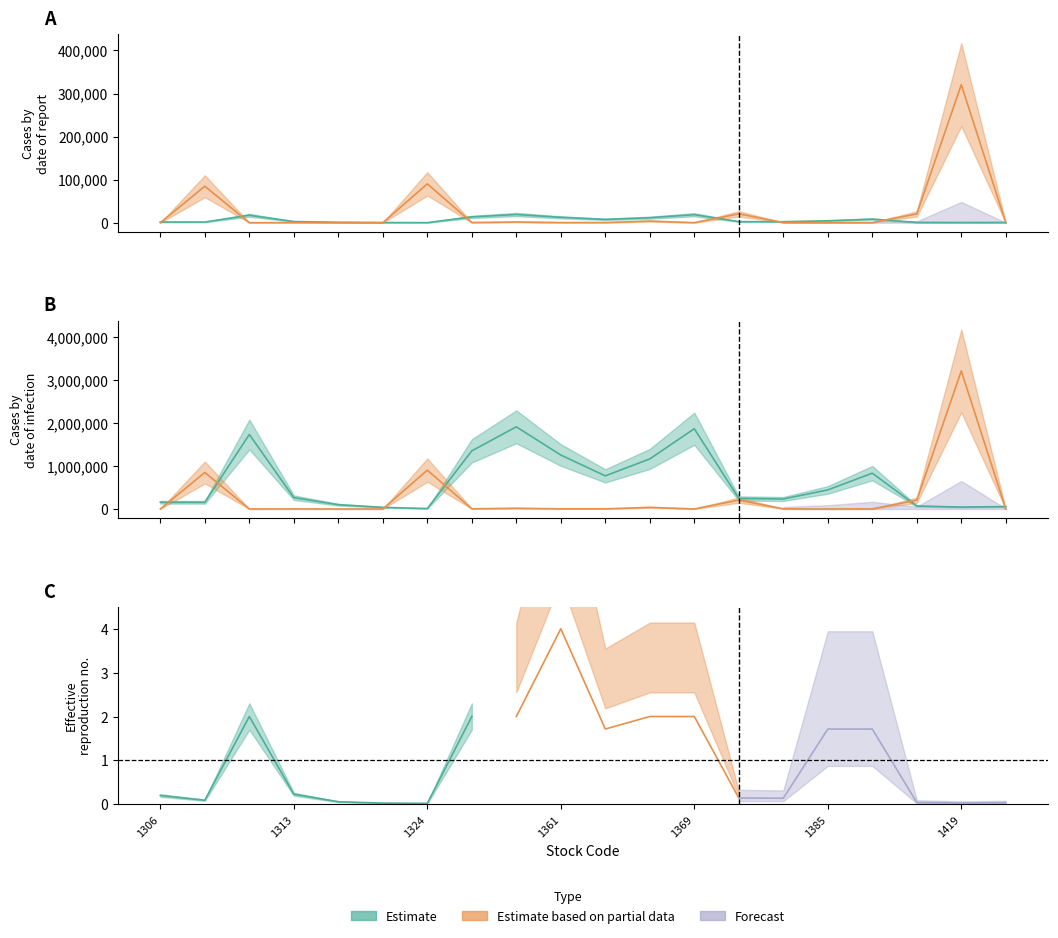

What is the maximum value shown in the chart?

320600